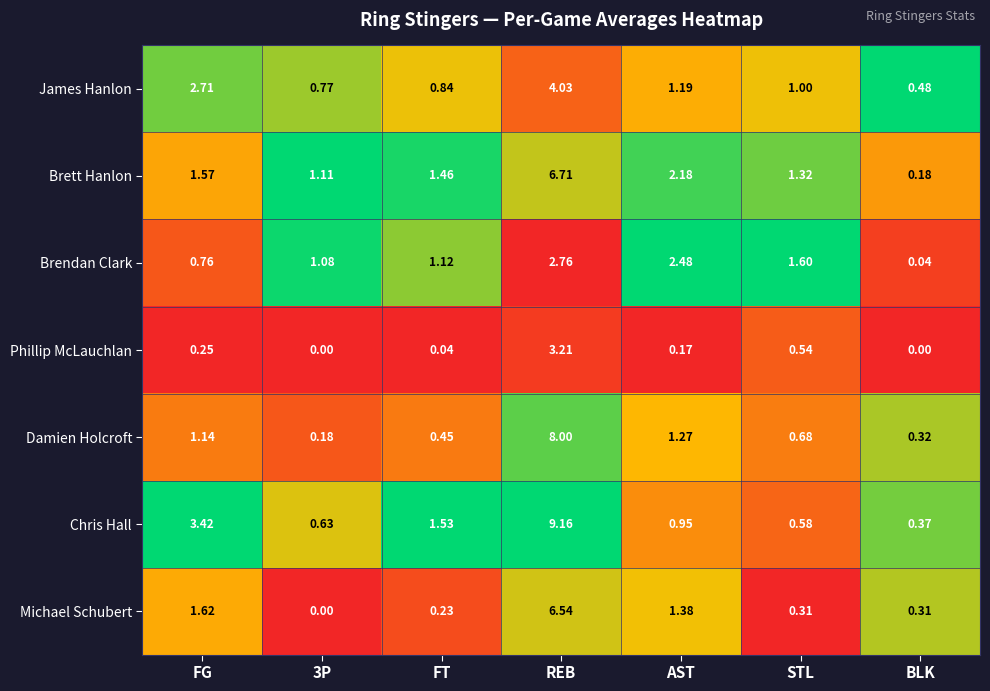

Rank the series at FT from lowest to highest value.

Phillip McLauchlan, Michael Schubert, Damien Holcroft, James Hanlon, Brendan Clark, Brett Hanlon, Chris Hall